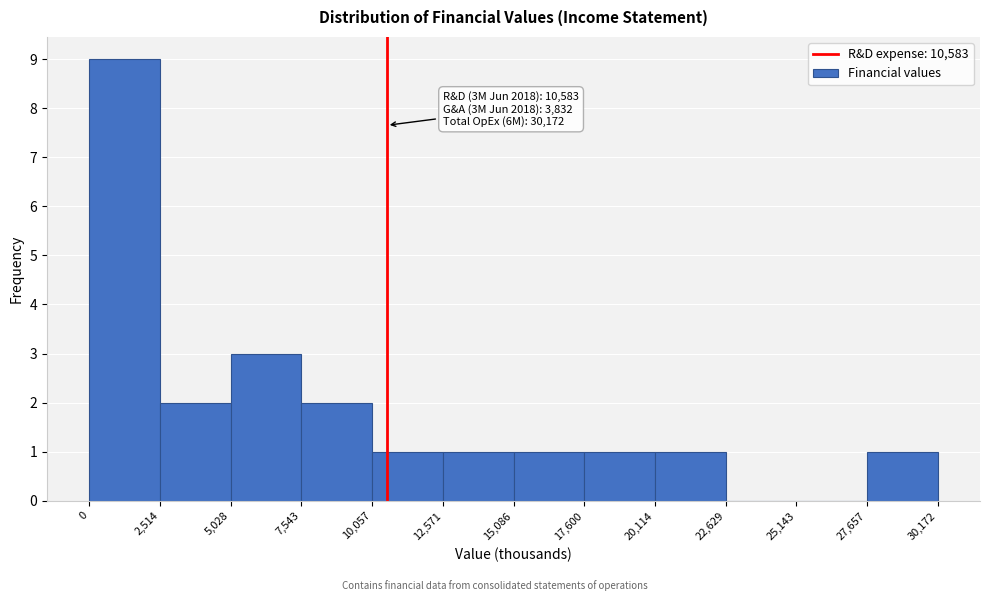

Which range on the x-axis has the tallest bar?

0 to 2,514